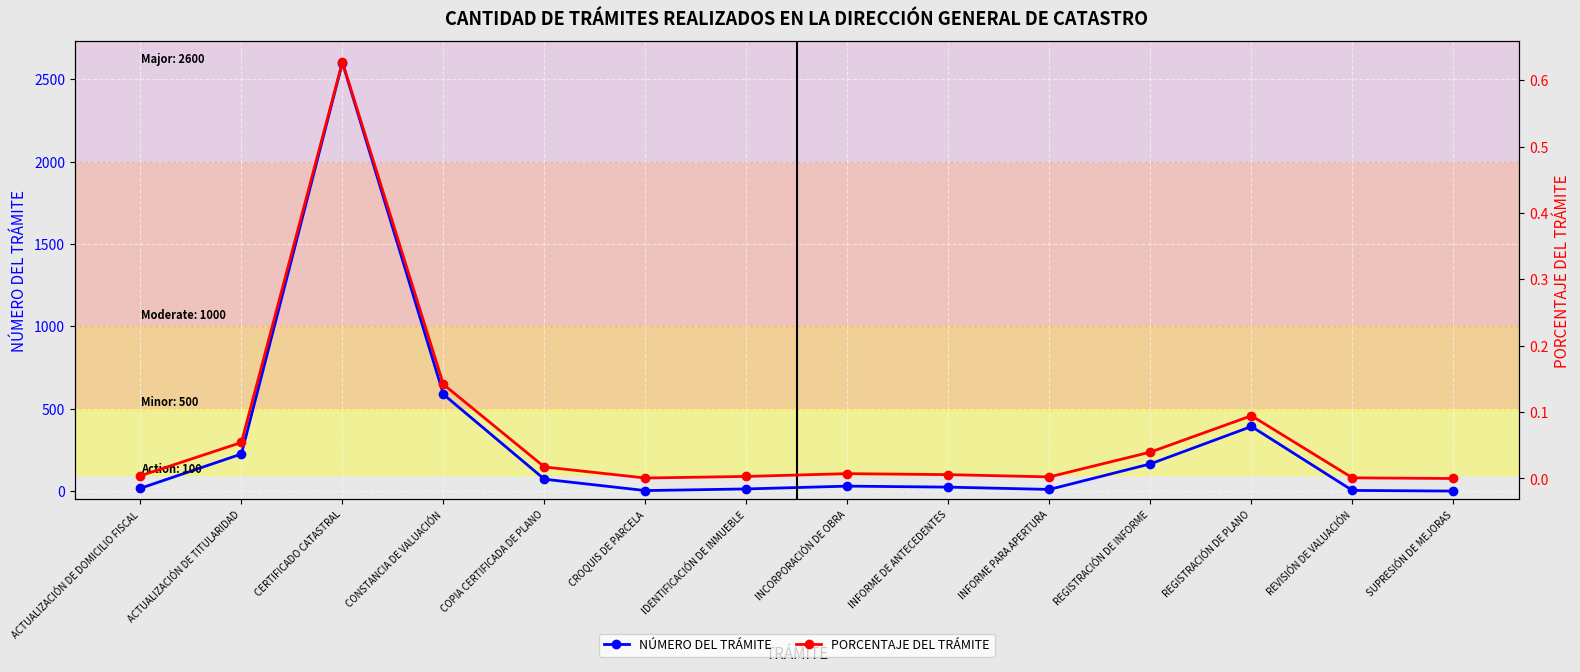

True or false: NÚMERO DEL TRÁMITE has more than 2 interior local peaks.

True